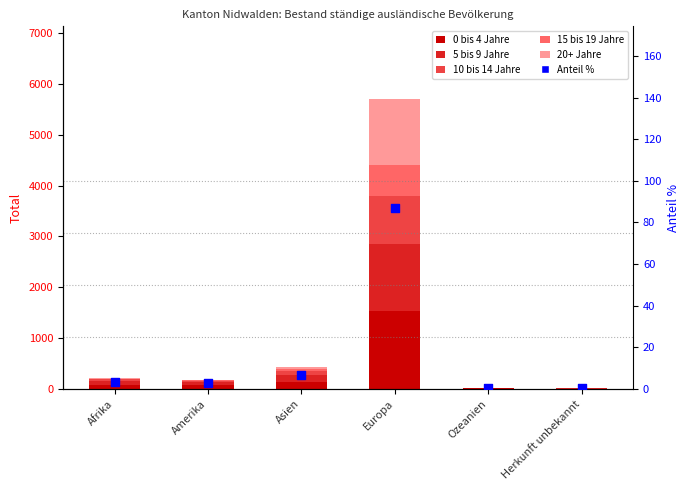

At which category is the sum across all series the highest?

Europa